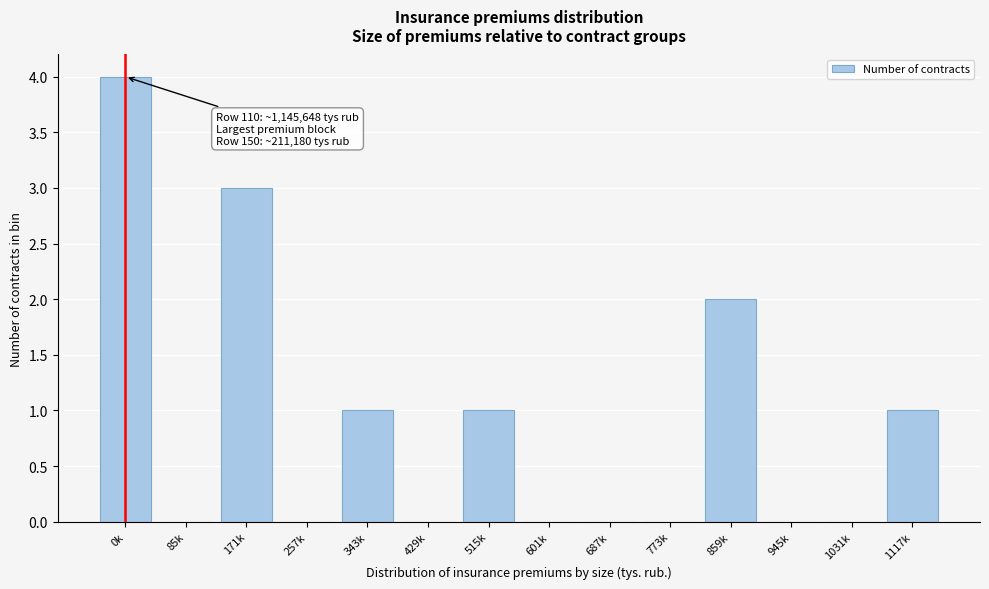

Reading left to right, what are all the values shown in this chart?

0k=4	85k=0	171k=3	257k=0	343k=1	429k=0	515k=1	601k=0	687k=0	773k=0	859k=2	945k=0	1031k=0	1117k=1